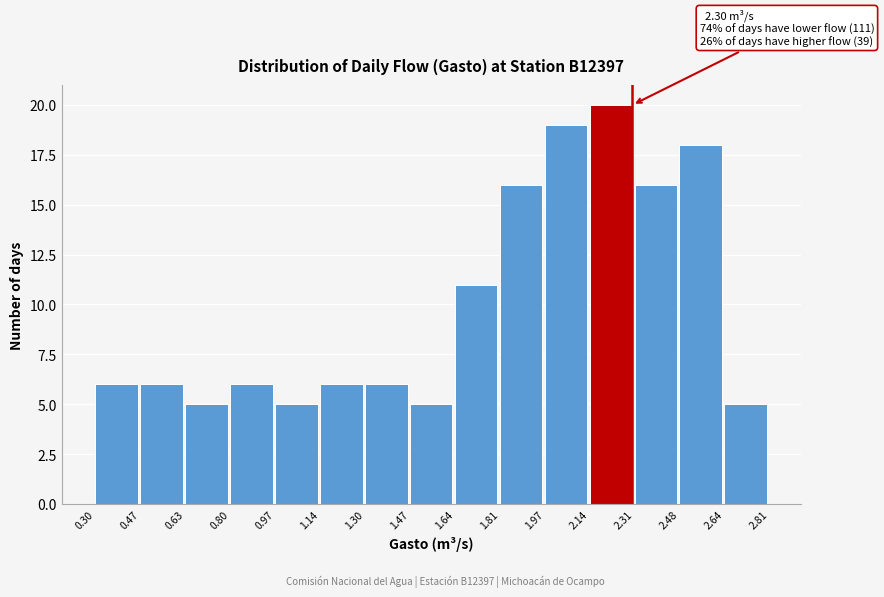

Over which range of the x-axis is the bar tallest?

2.14 to 2.31